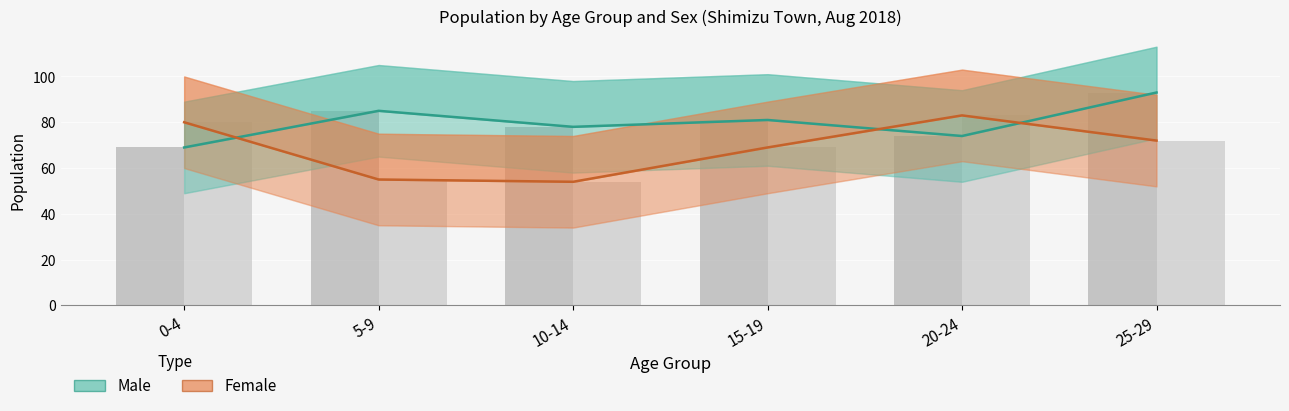

Reading left to right, list all the values displayed in this chart.

Male (Estimate): 0-4=69	5-9=85	10-14=78	15-19=81	20-24=74	25-29=93
Female (Estimate): 0-4=80	5-9=55	10-14=54	15-19=69	20-24=83	25-29=72